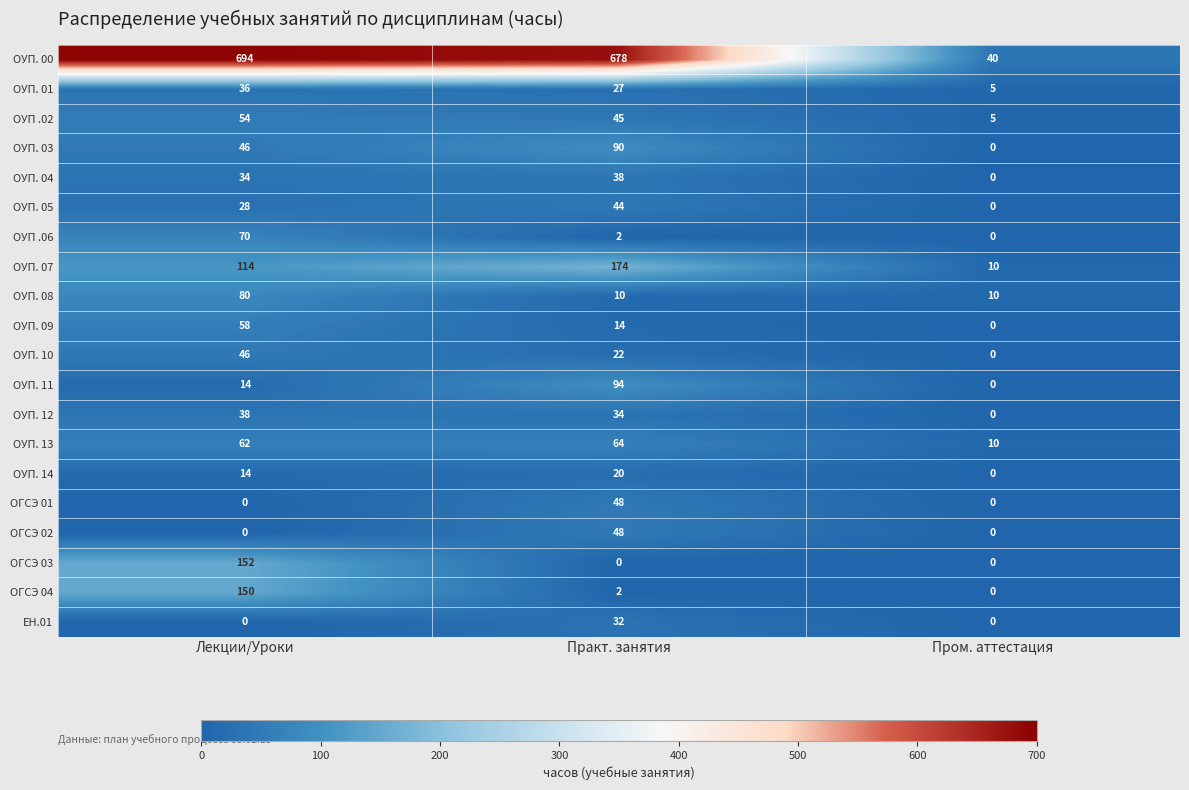

List the labels in order of ОУП. 01 value, largest first.

Лекции/Уроки, Практ. занятия, Пром. аттестация